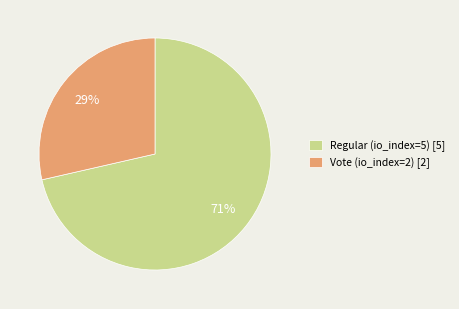

Which slice is the smallest?

Vote (io_index=2)